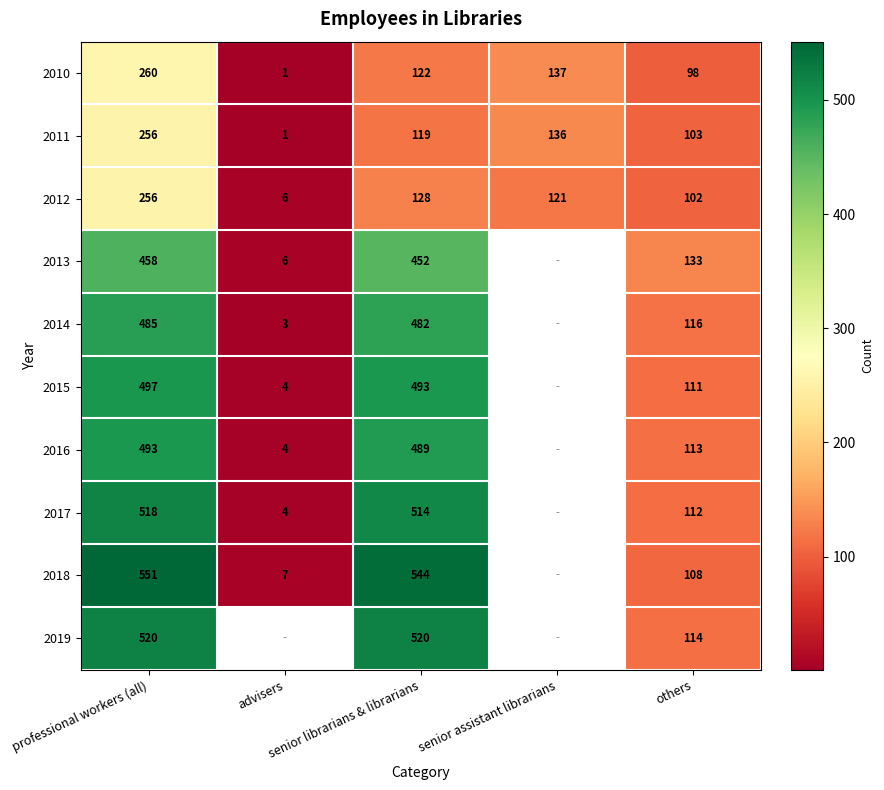

How many values in the 2015 series are below 493?

2